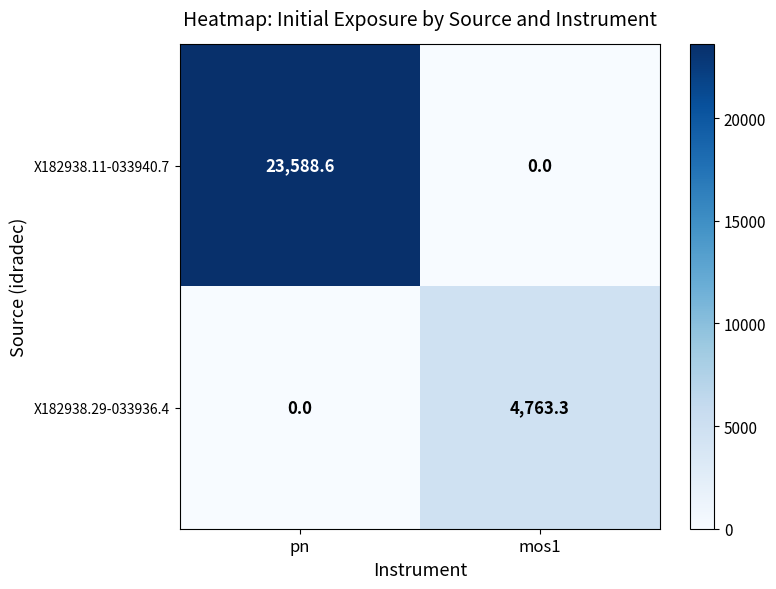

What is the total value across all series at pn?

23588.6